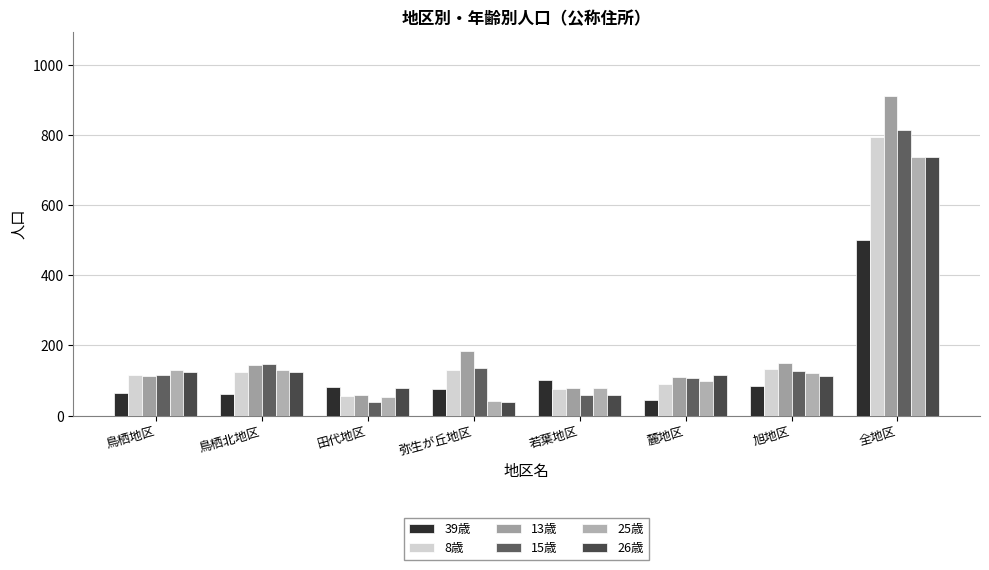

What is the difference between the highest and lowest values at 鳥栖地区?

65